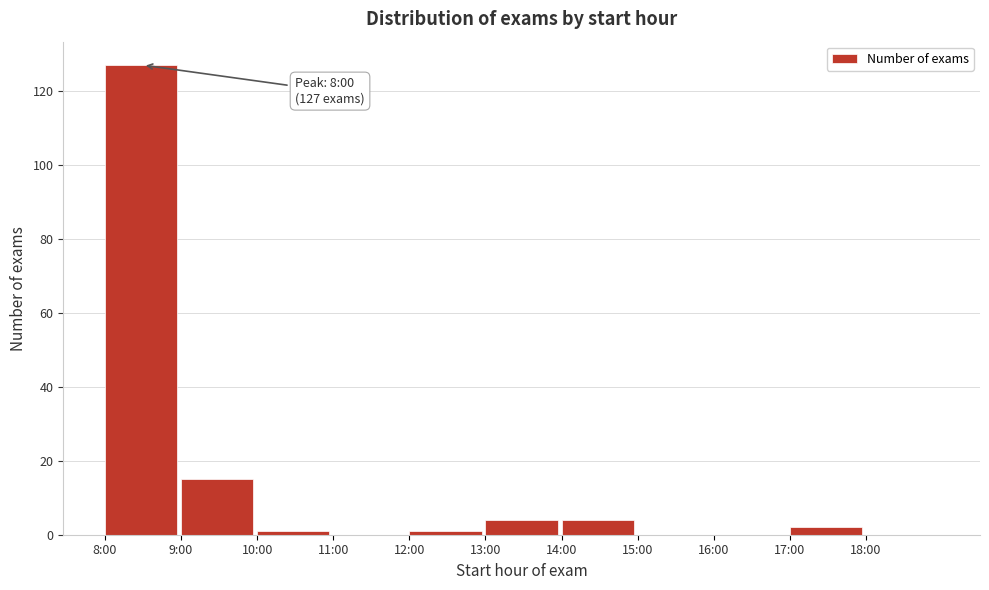

Reading right to left, extract all data points from this chart.

18:00=0	17:00=2	16:00=0	15:00=0	14:00=4	13:00=4	12:00=1	11:00=0	10:00=1	9:00=15	8:00=127